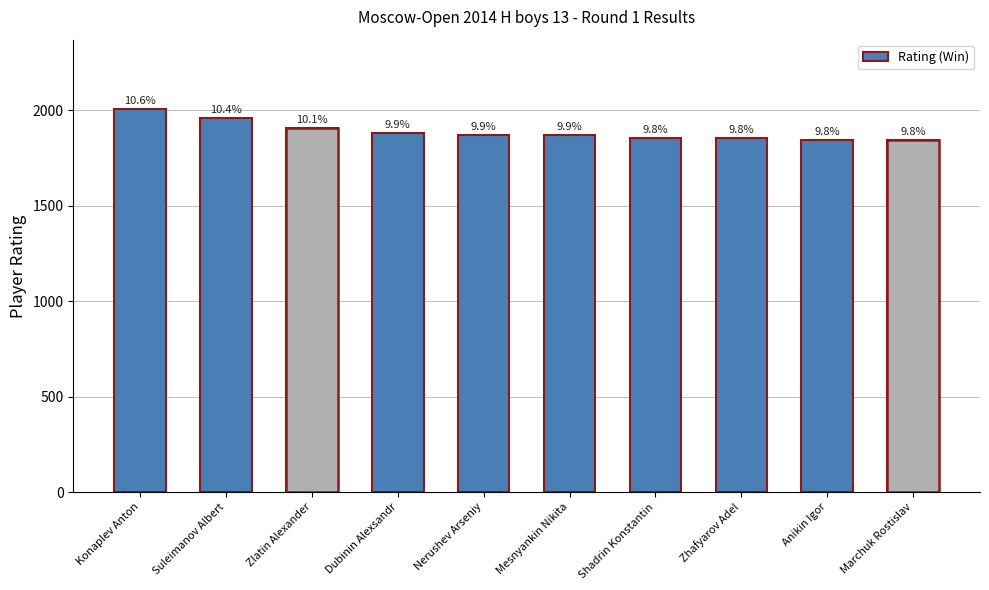

At which category does the chart reach its minimum across all series?

Anikin Igor